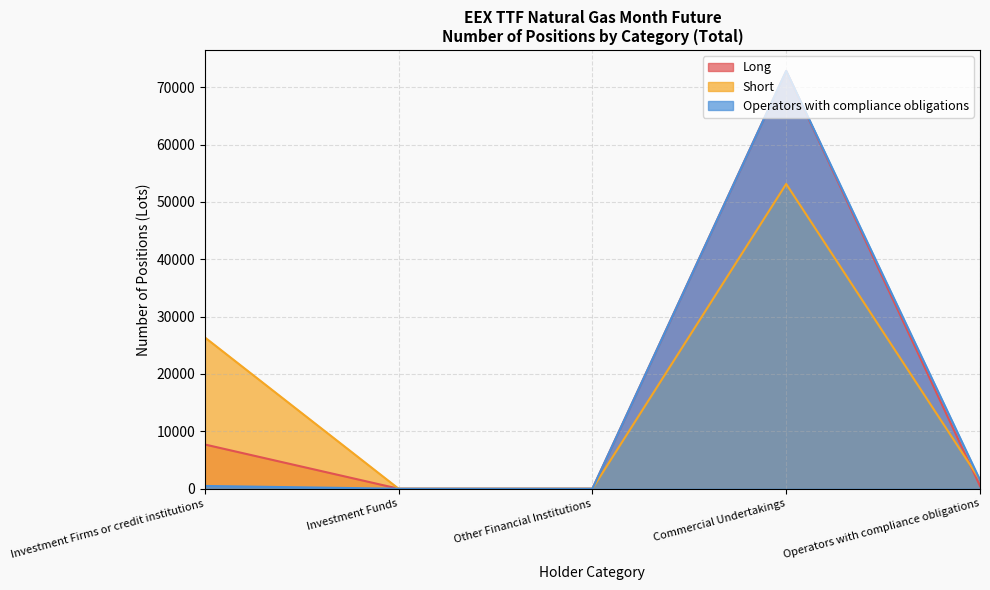

Rank the categories by Long value from highest to lowest.

Commercial Undertakings, Investment Firms or credit institutions, Operators with compliance obligations, Investment Funds, Other Financial Institutions